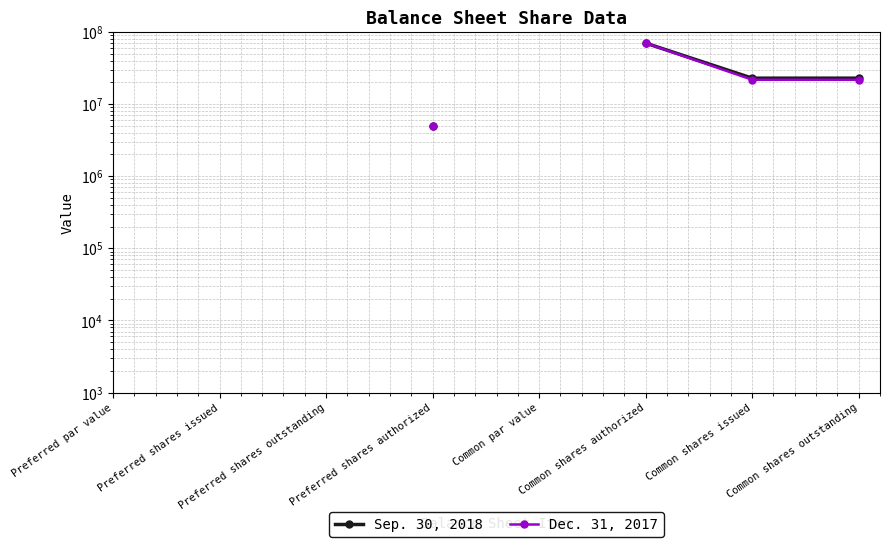

How many values in Sep. 30, 2018 are above zero?

4